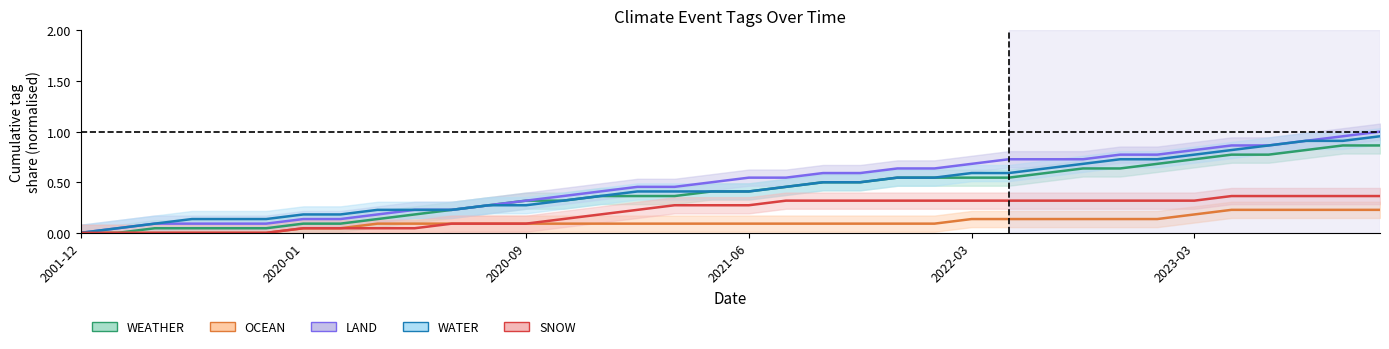

Which category has the lowest value in the WATER series?

2001-12